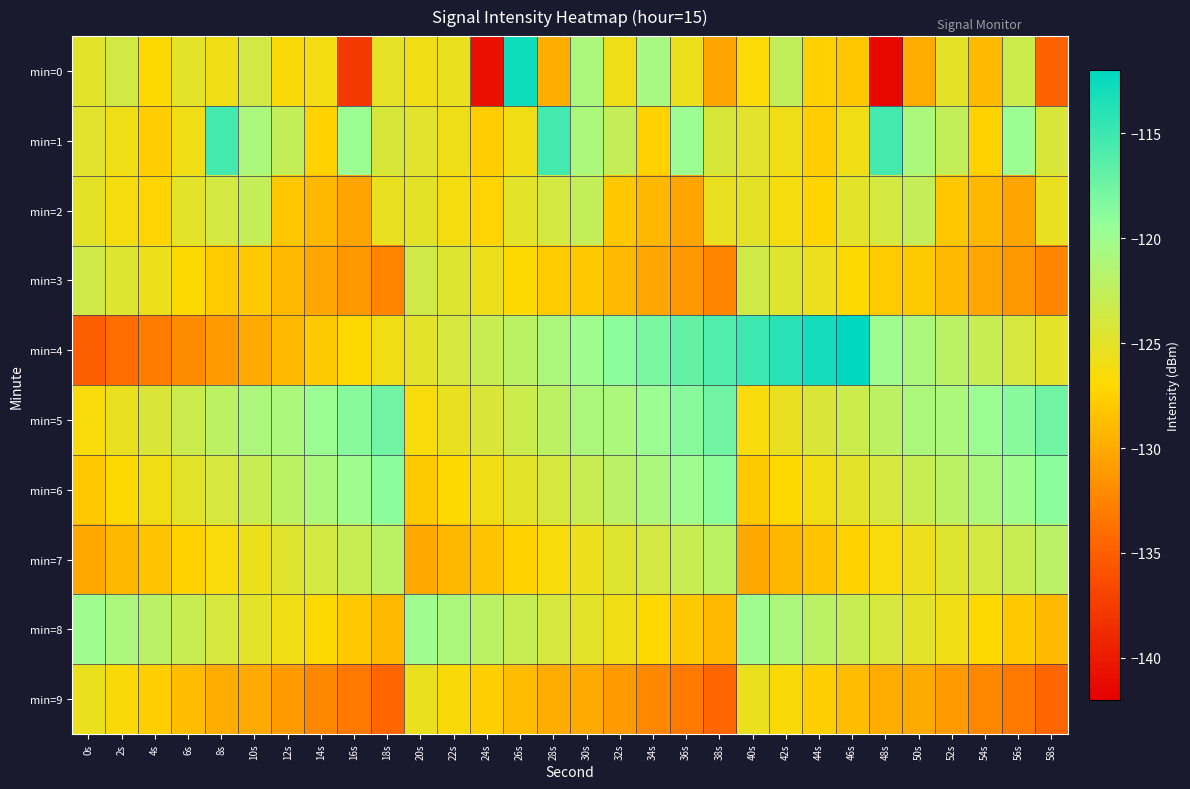

What is the smallest value displayed?

-141.3